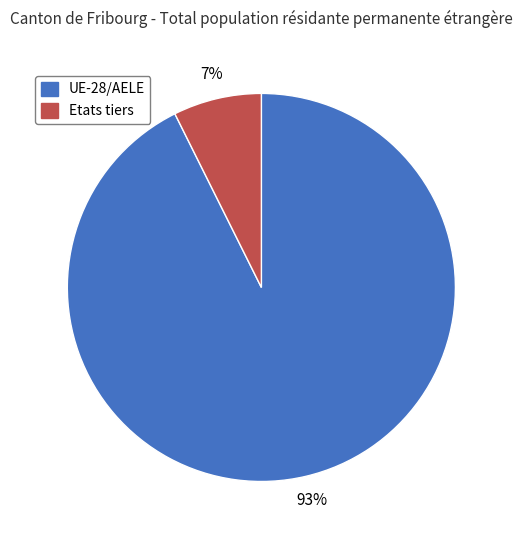

How many slices are in this pie chart?

2